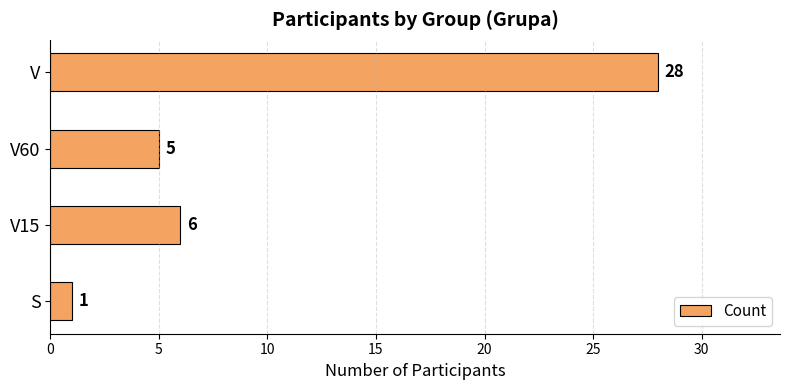

Reading top to bottom, list all the values displayed in this chart.

V=28	V60=5	V15=6	S=1